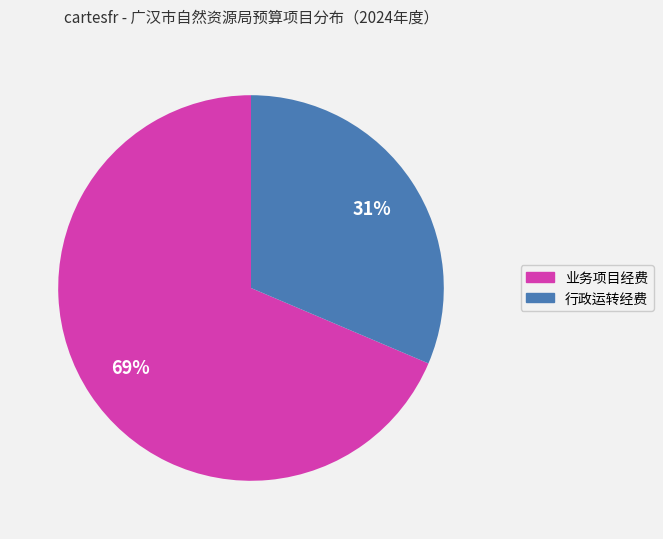

Is there a majority slice in this chart?

Yes